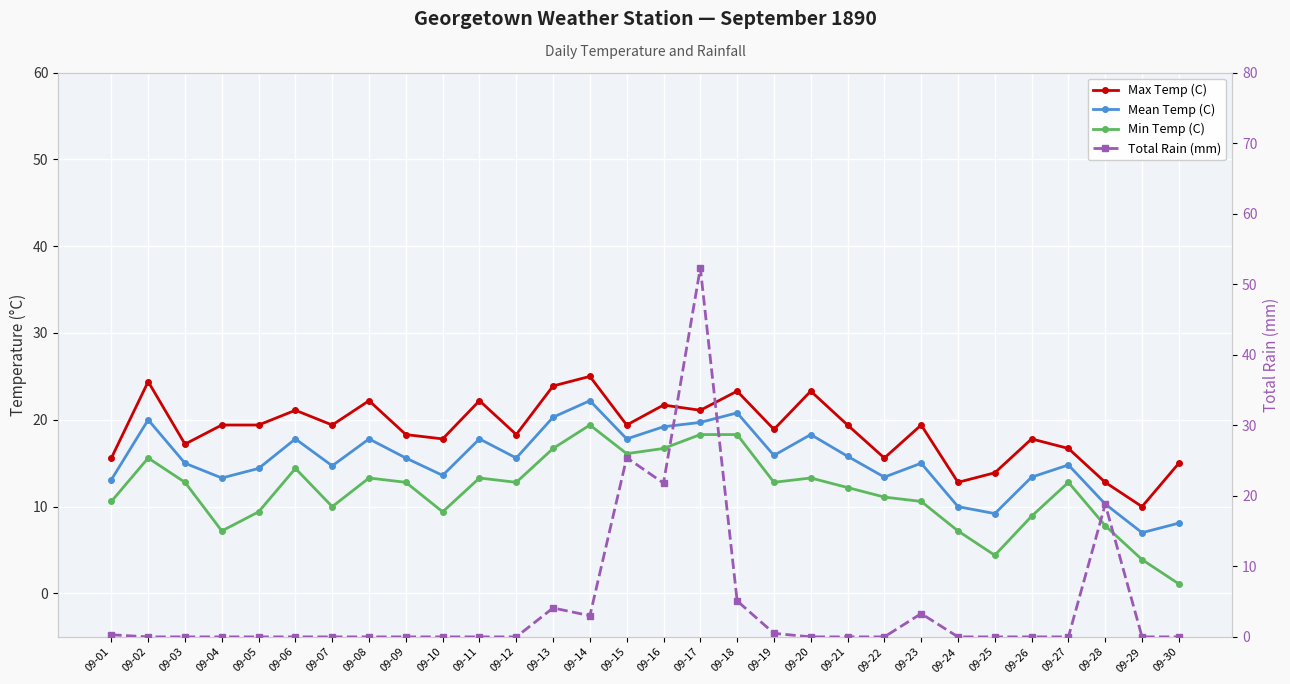

What is the difference between the second highest and second lowest values in the Max Temp (C) series?

11.6